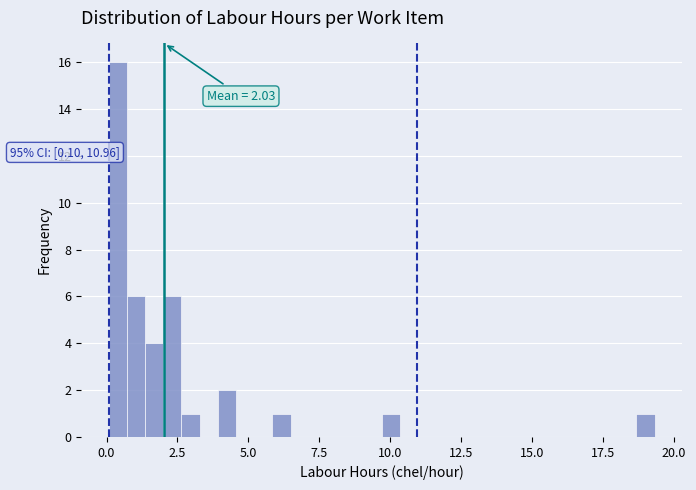

Around what value on the x-axis is the tallest bar? Give the approximate position of its centre, as read against the axis.

0.5